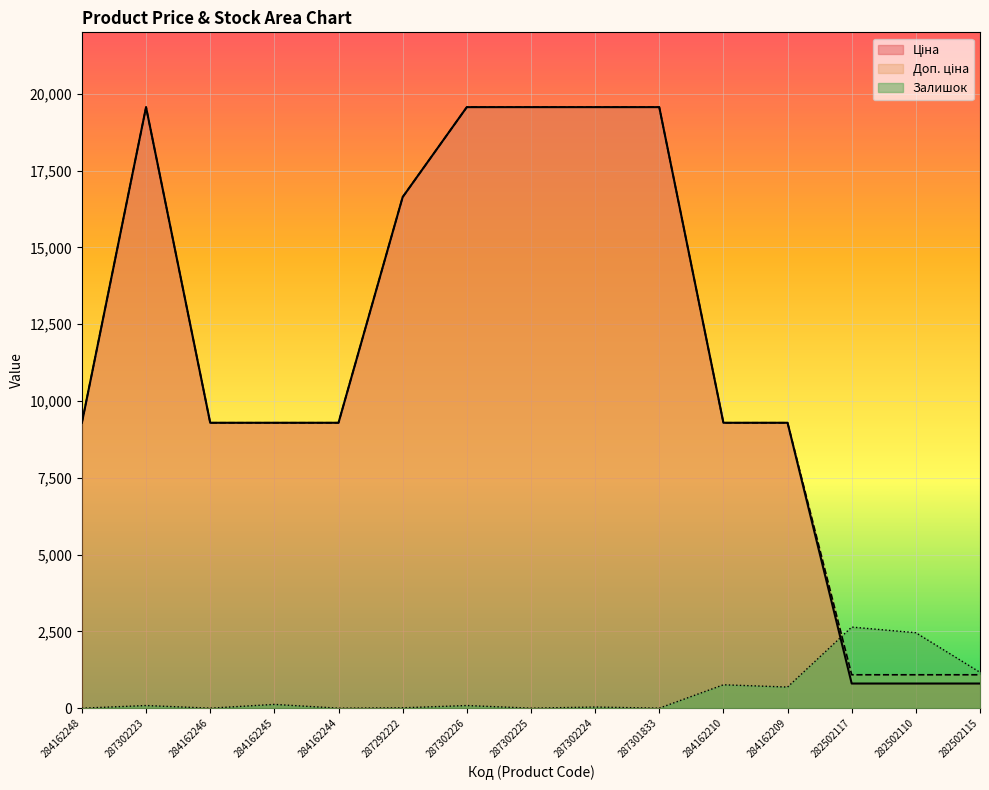

What are all the series names shown in the legend?

Ціна, Доп. ціна, Залишок